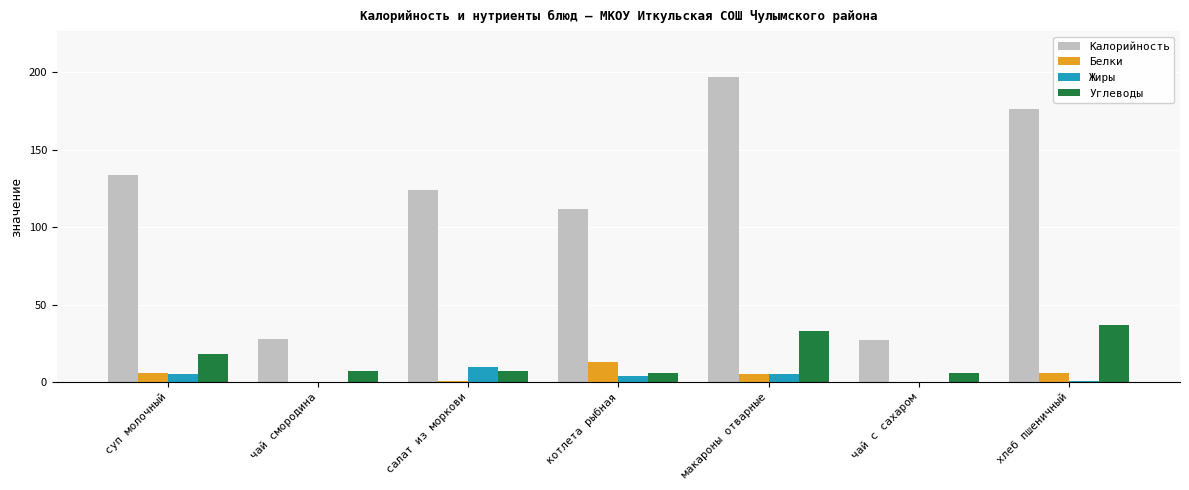

Count the number of data series in this chart.

4